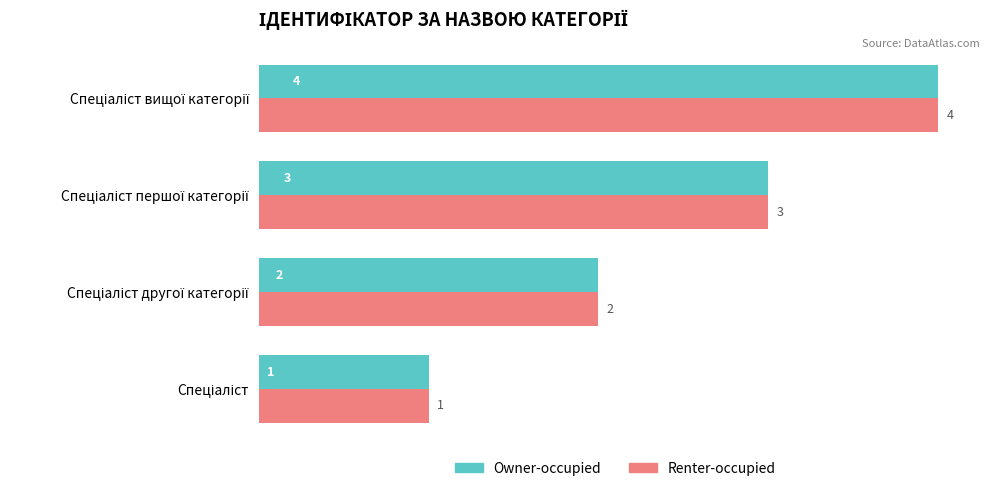

What is the maximum value shown in the chart?

4